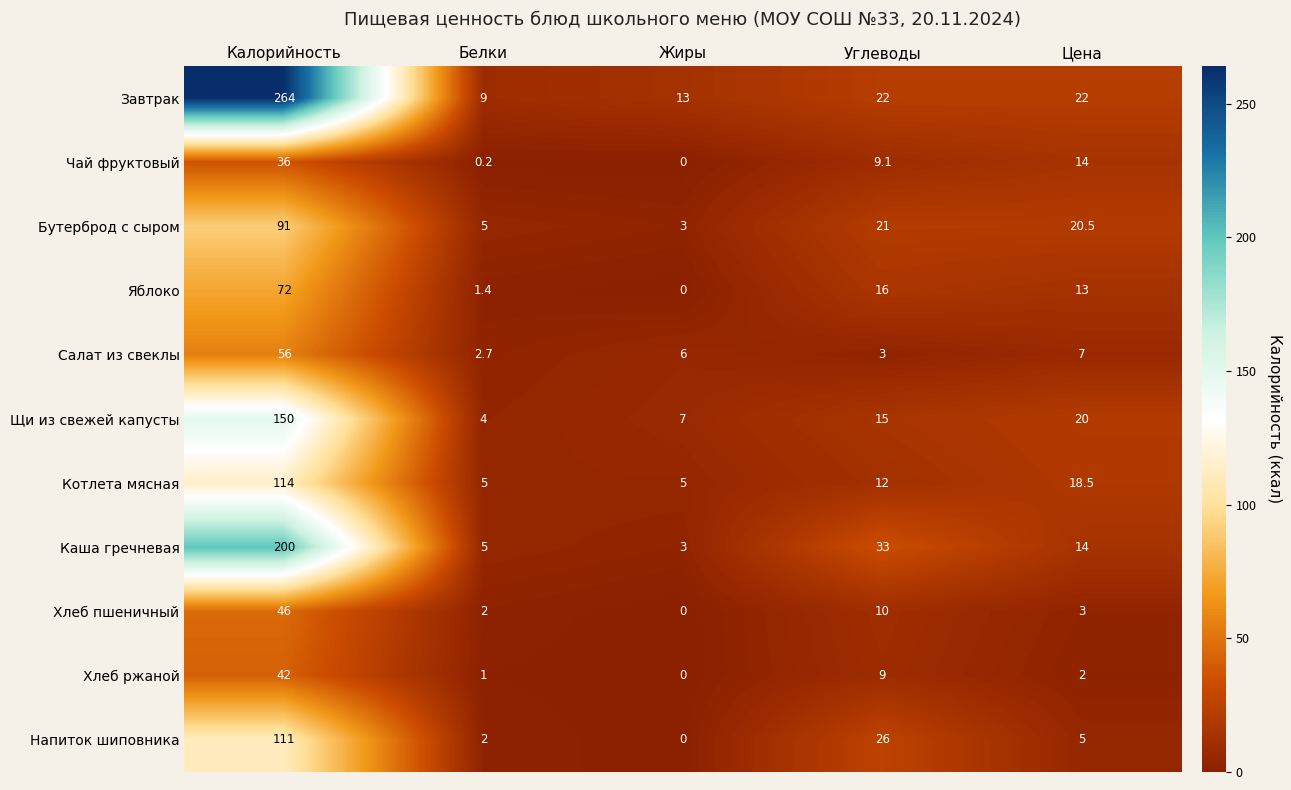

What is the sum of all Хлеб ржаной values?

54.0